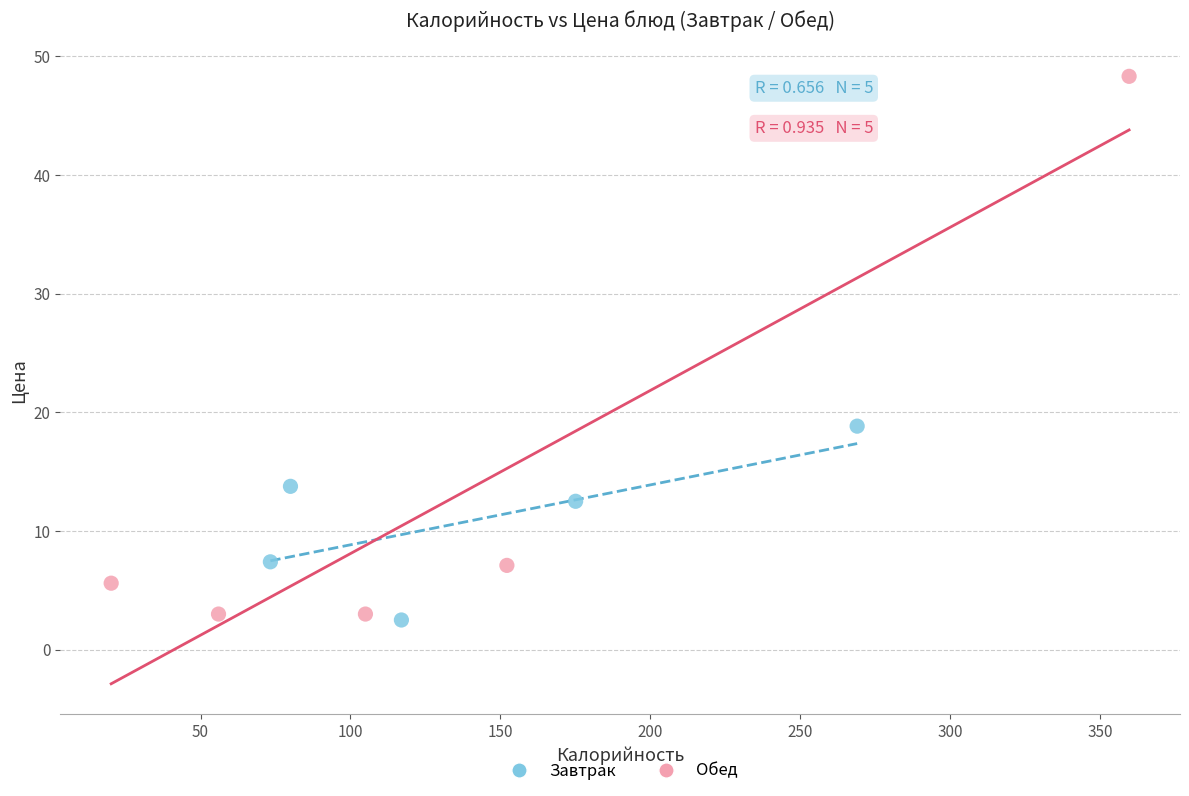

Which series reaches the maximum Y coordinate?

Обед